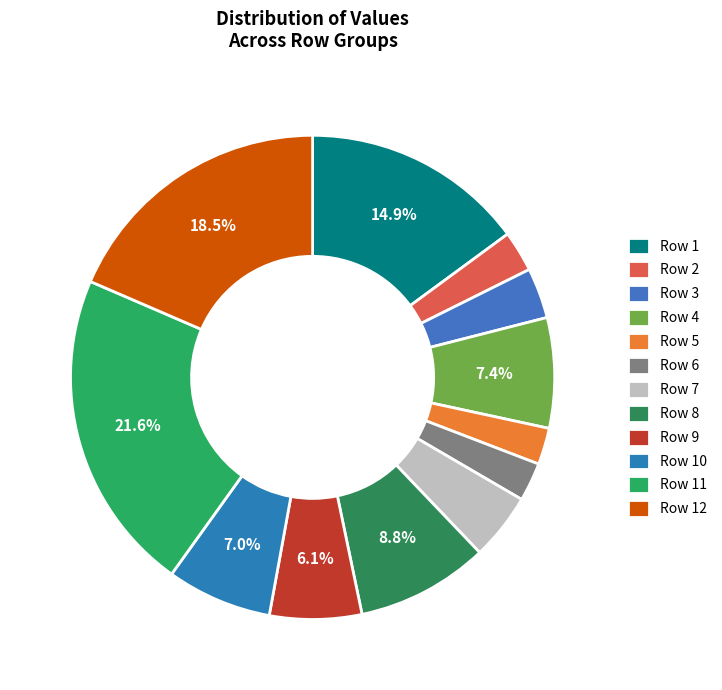

Is Row 9 the majority of the pie?

No